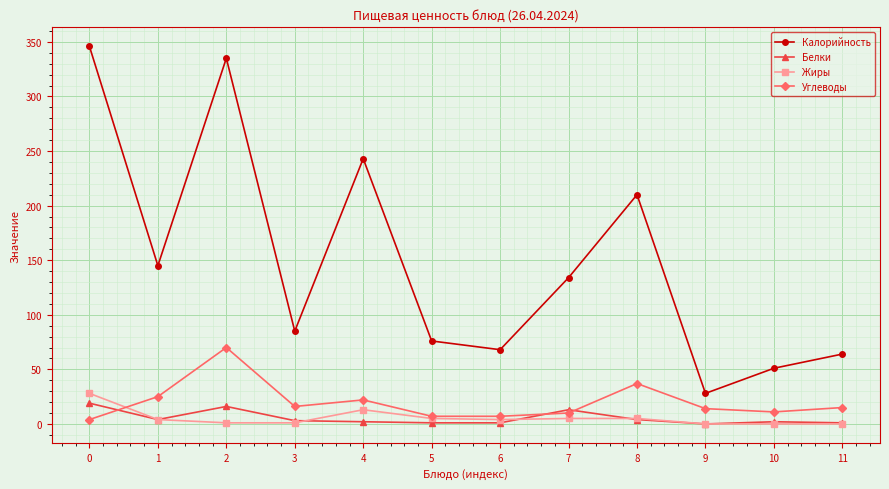

Which series has the widest spread of values?

Калорийность